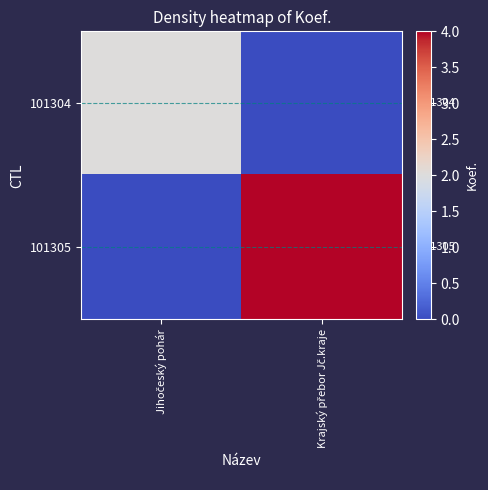

Between Jihočeský pohár and Krajský přebor Jč.kraje, which is larger?

Jihočeský pohár